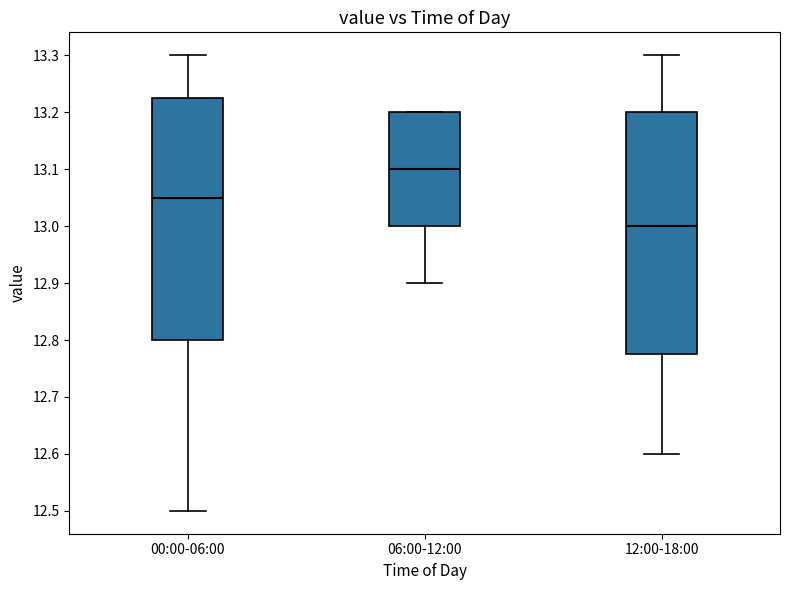

Where does the median line of the box for 06:00-12:00 sit on the y-axis? The values are not printed on the chart, so give them approximately, as read against the axis.

13.10